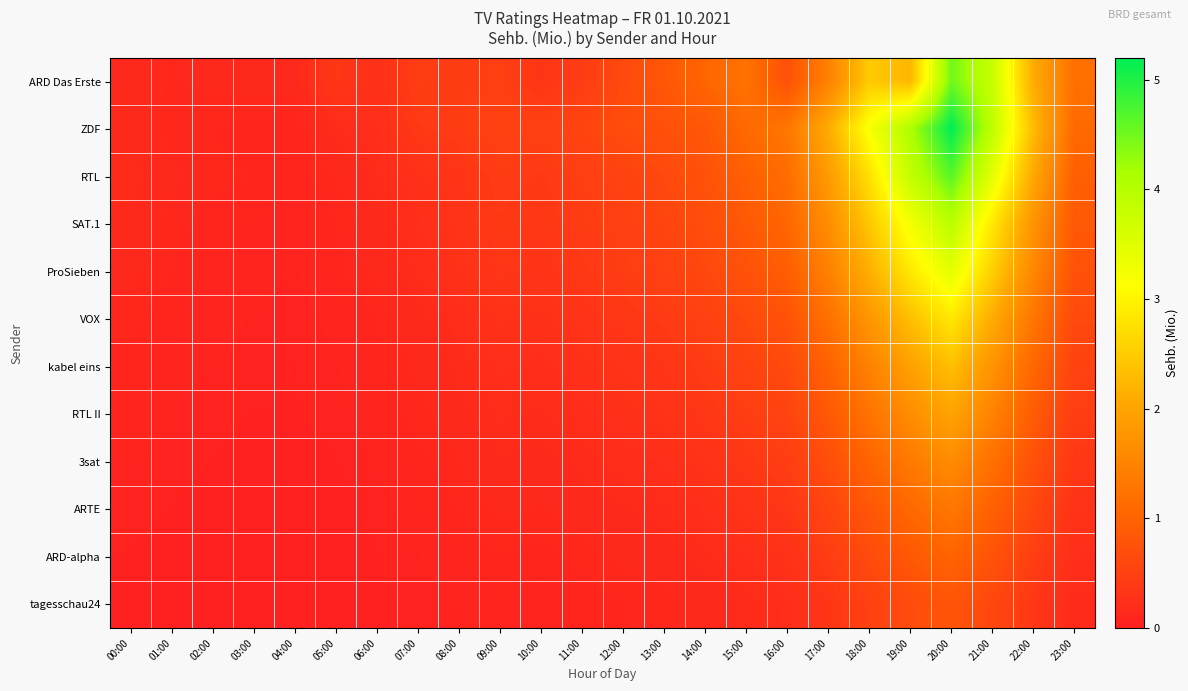

Which series changed the most between 20:00 and 22:00?

ZDF